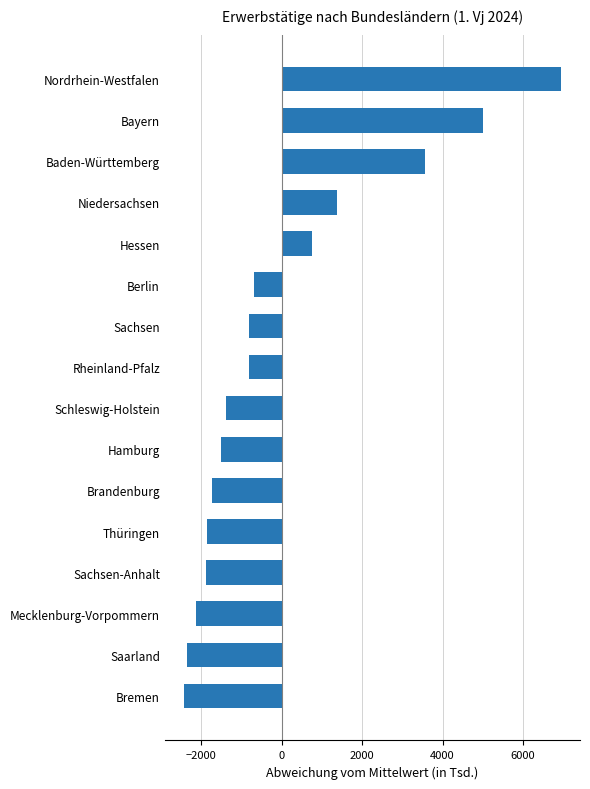

What is the approximate value at Sachsen?

-813.8